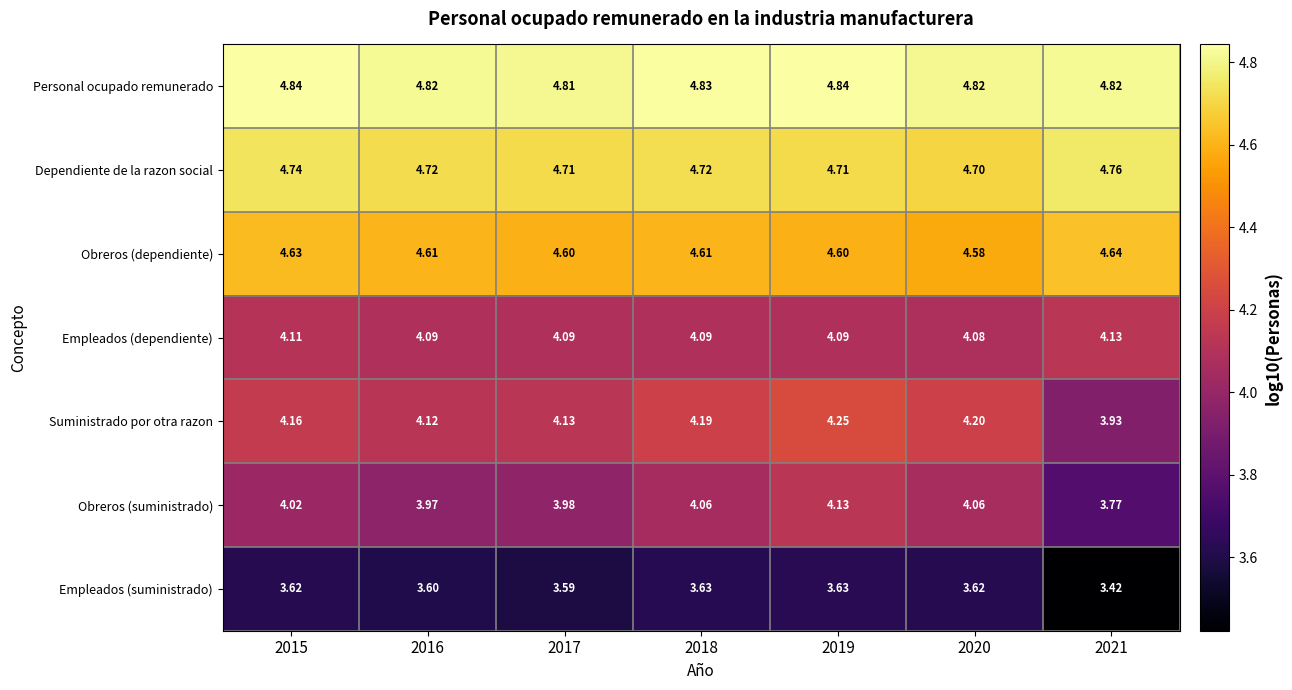

Rank the series at 2016 from highest to lowest value.

Personal ocupado remunerado, Dependiente de la razon social, Obreros (dependiente), Suministrado por otra razon, Empleados (dependiente), Obreros (suministrado), Empleados (suministrado)